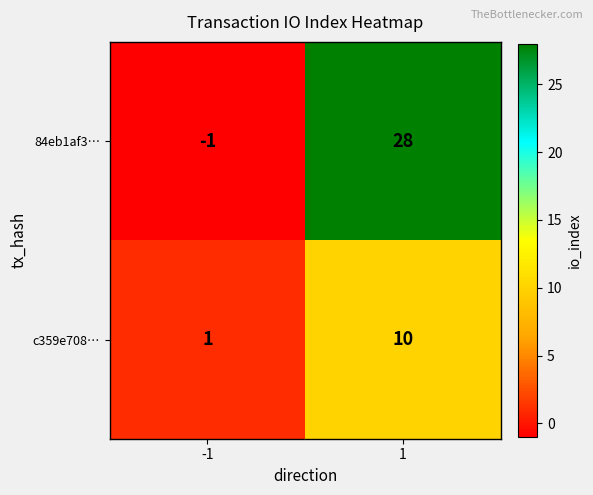

The c359e708… series shows 10 at 1. True or false?

True